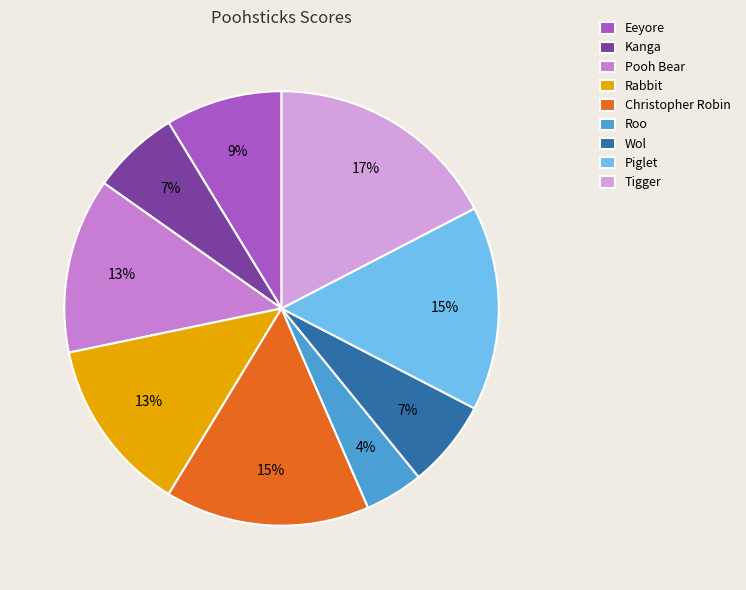

Which category has the smallest portion of the pie?

Roo